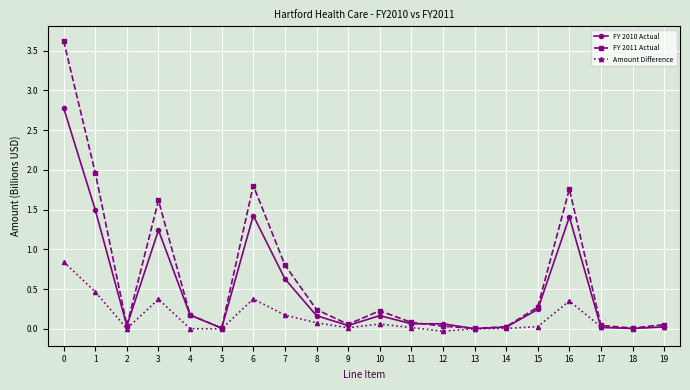

What is the spread (max minus min) of values at 7?

0.6